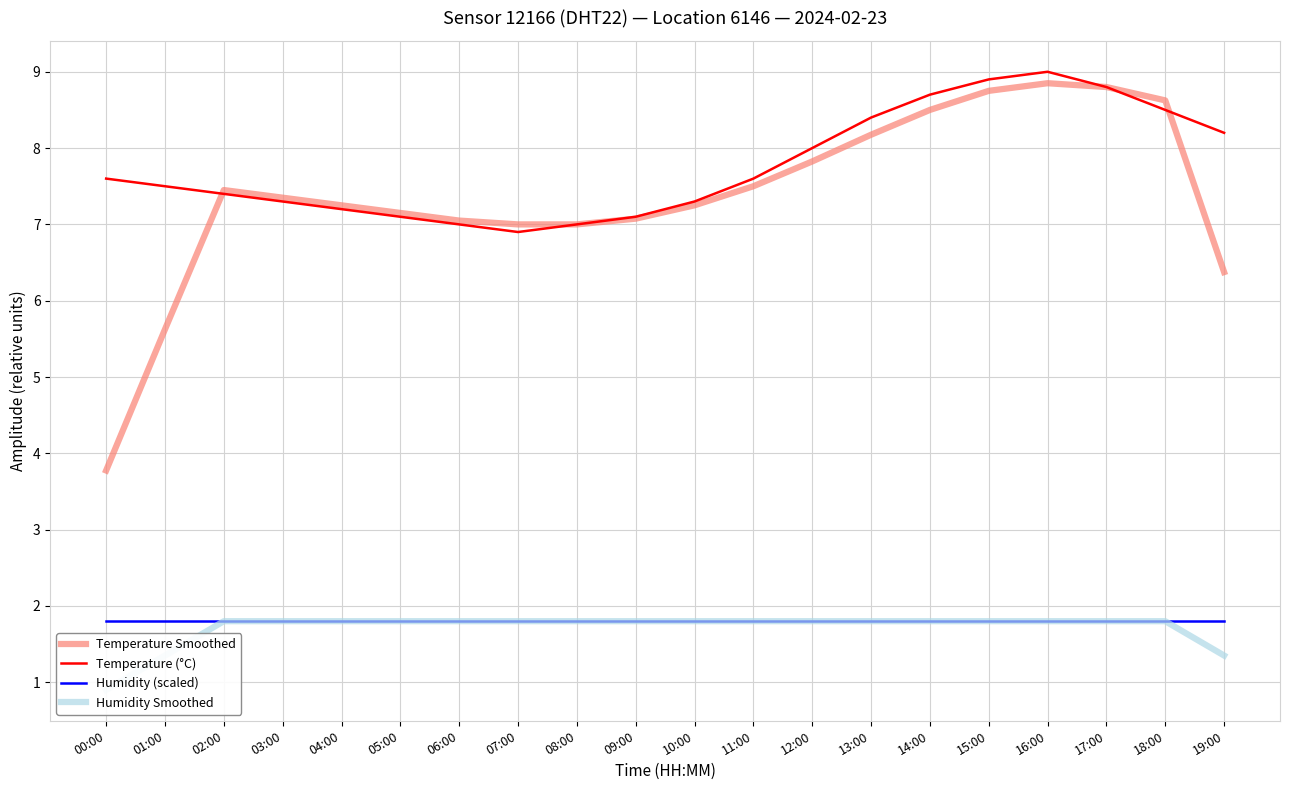

Which category has the lowest value in the Temperature (°C) series?

07:00